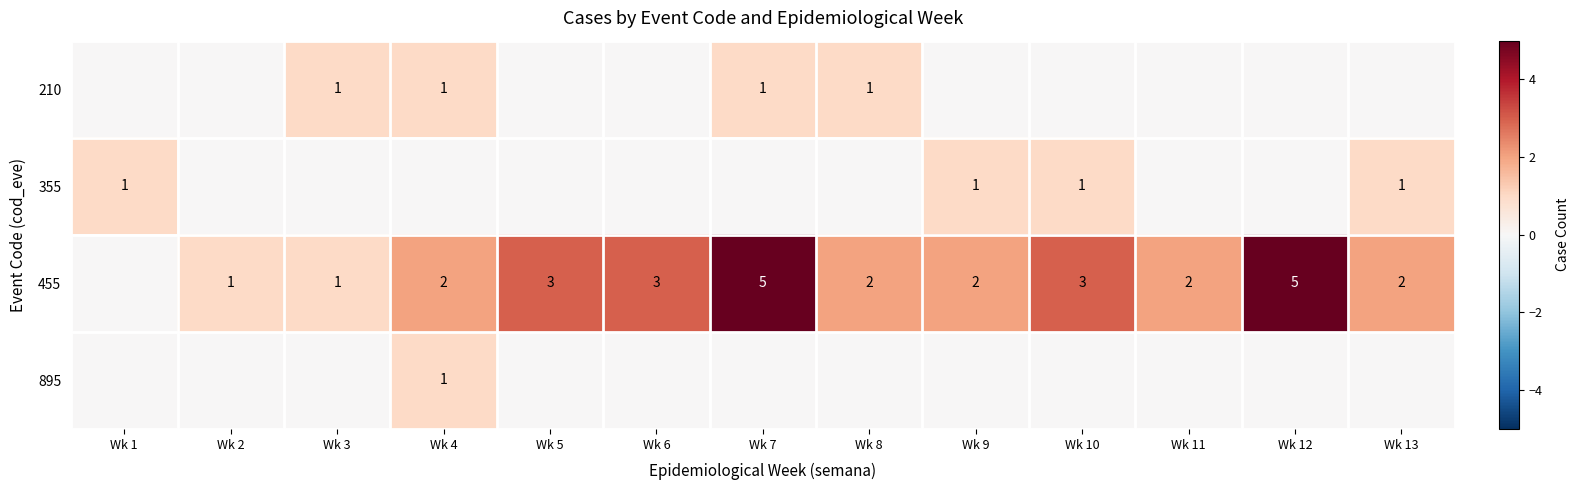

The 455 series shows 2 at Wk 4. True or false?

True